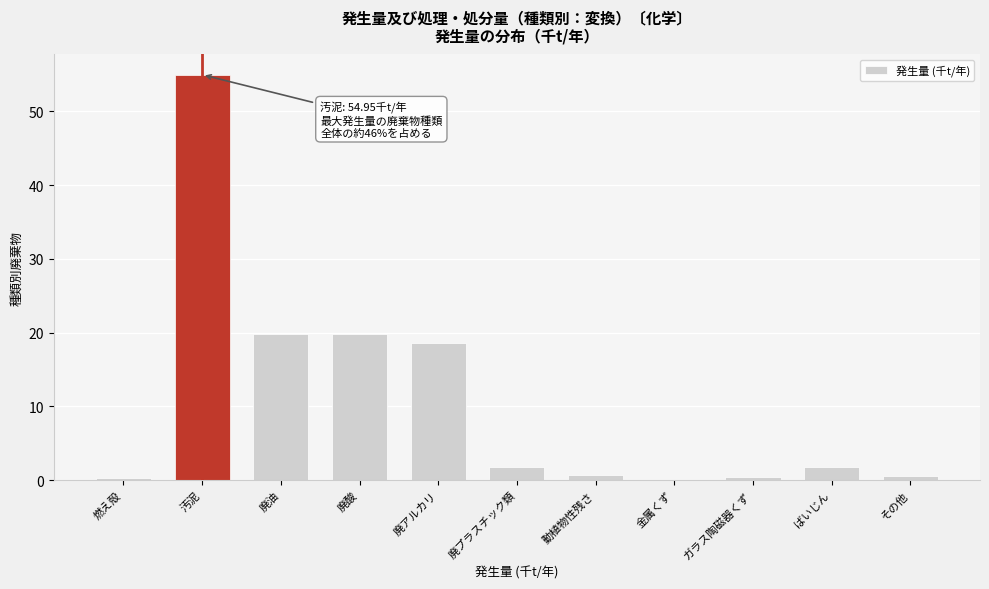

What is the greatest value displayed?

54.9